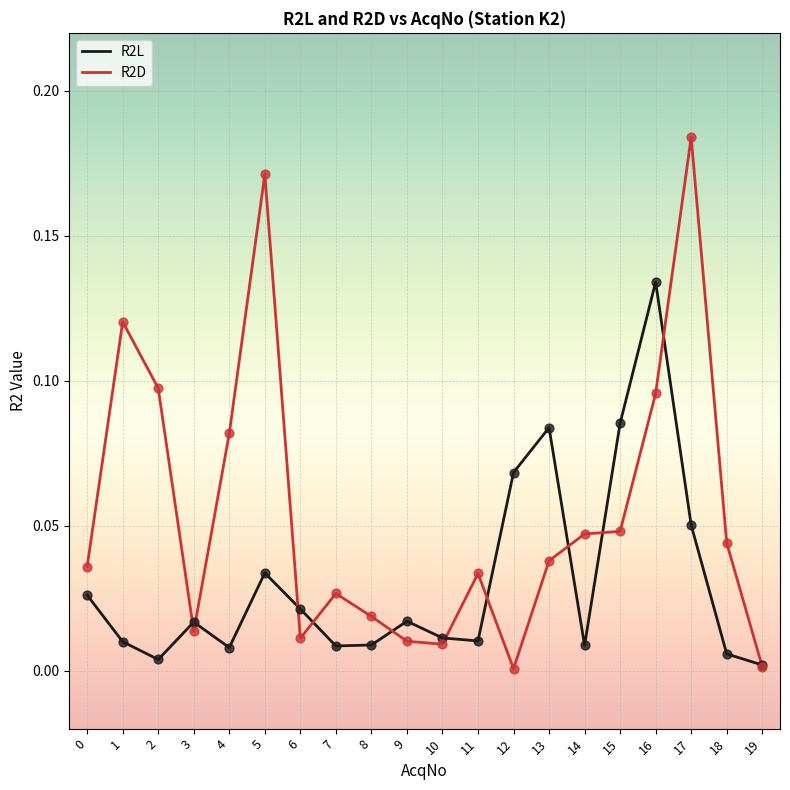

What are all the series names shown in the legend?

R2L, R2D